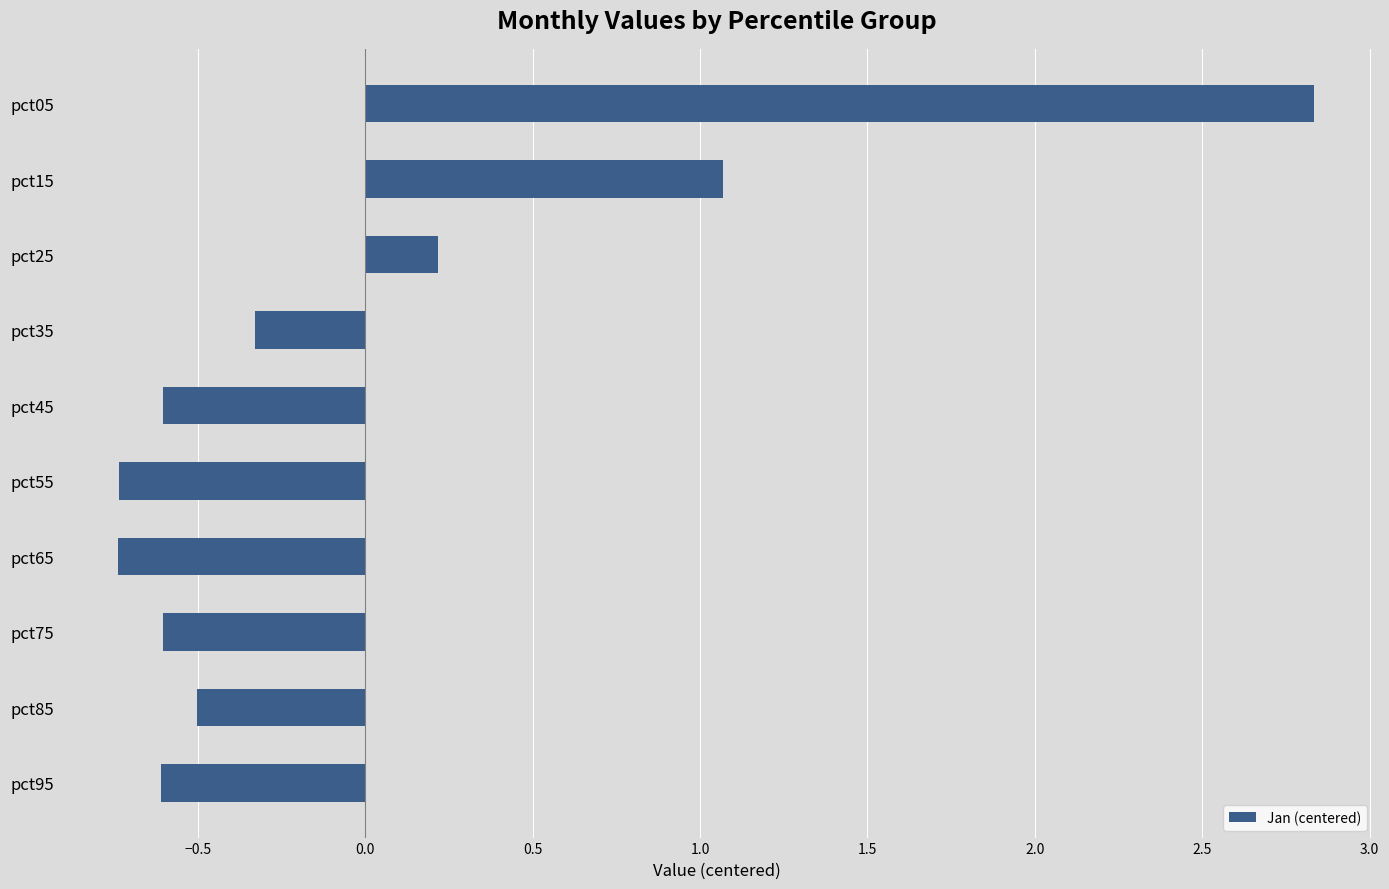

How many data points are less than 0?

7